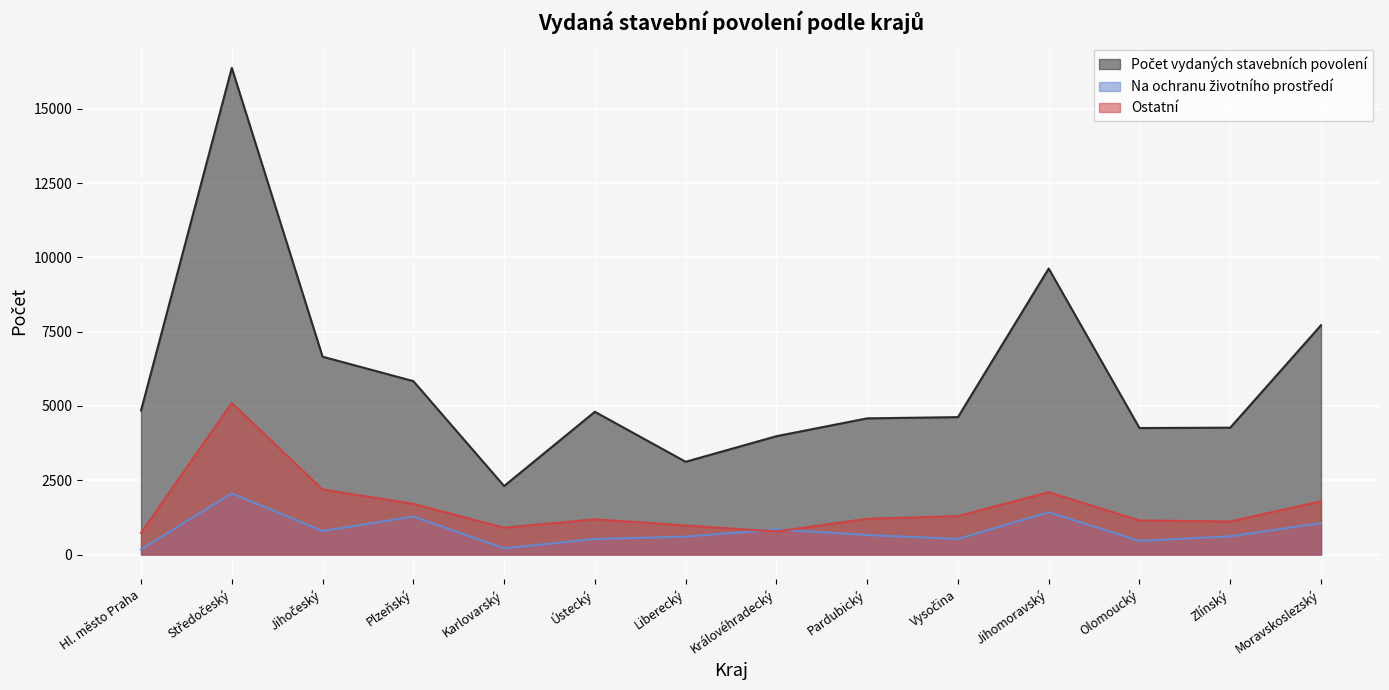

True or false: Počet vydaných stavebních povolení has a value of 2869 at Vysočina.

False